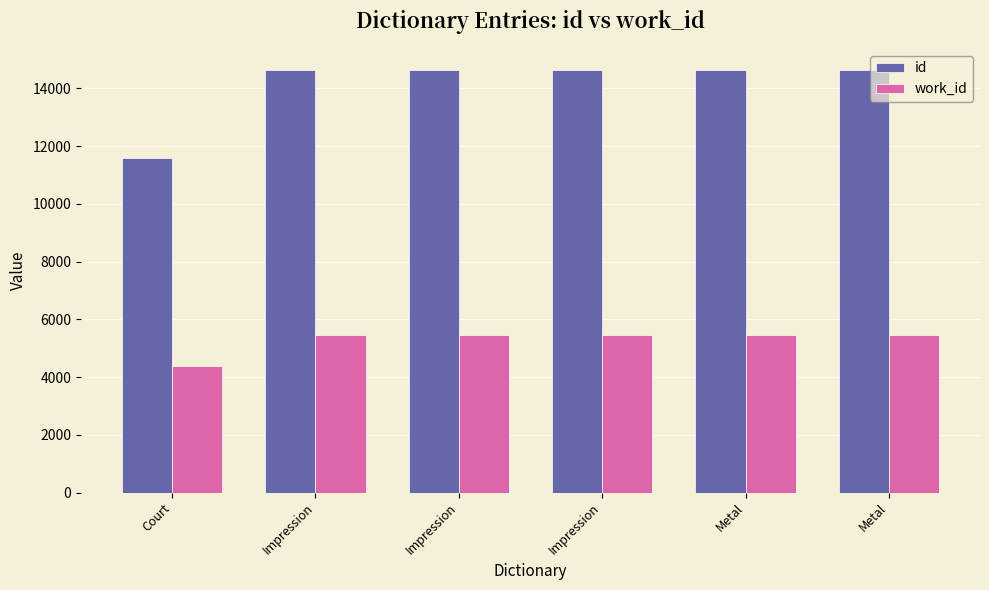

Where is work_id nearest to the value 4937?

Court